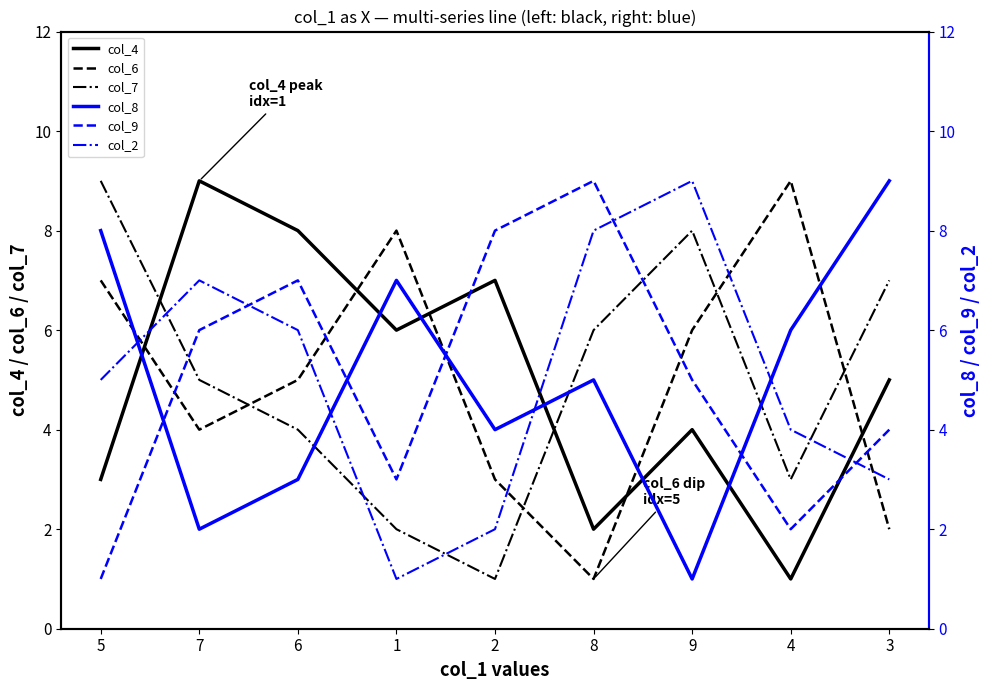

Which label corresponds to the largest value in the chart?

7